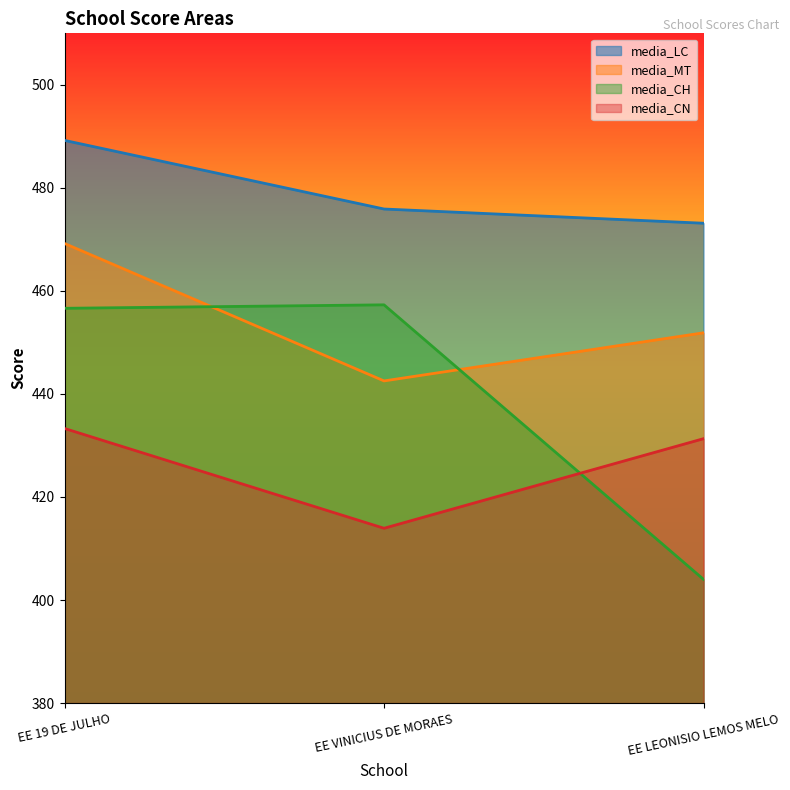

Rank the categories by media_MT value from lowest to highest.

EE VINICIUS DE MORAES, EE LEONISIO LEMOS MELO, EE 19 DE JULHO